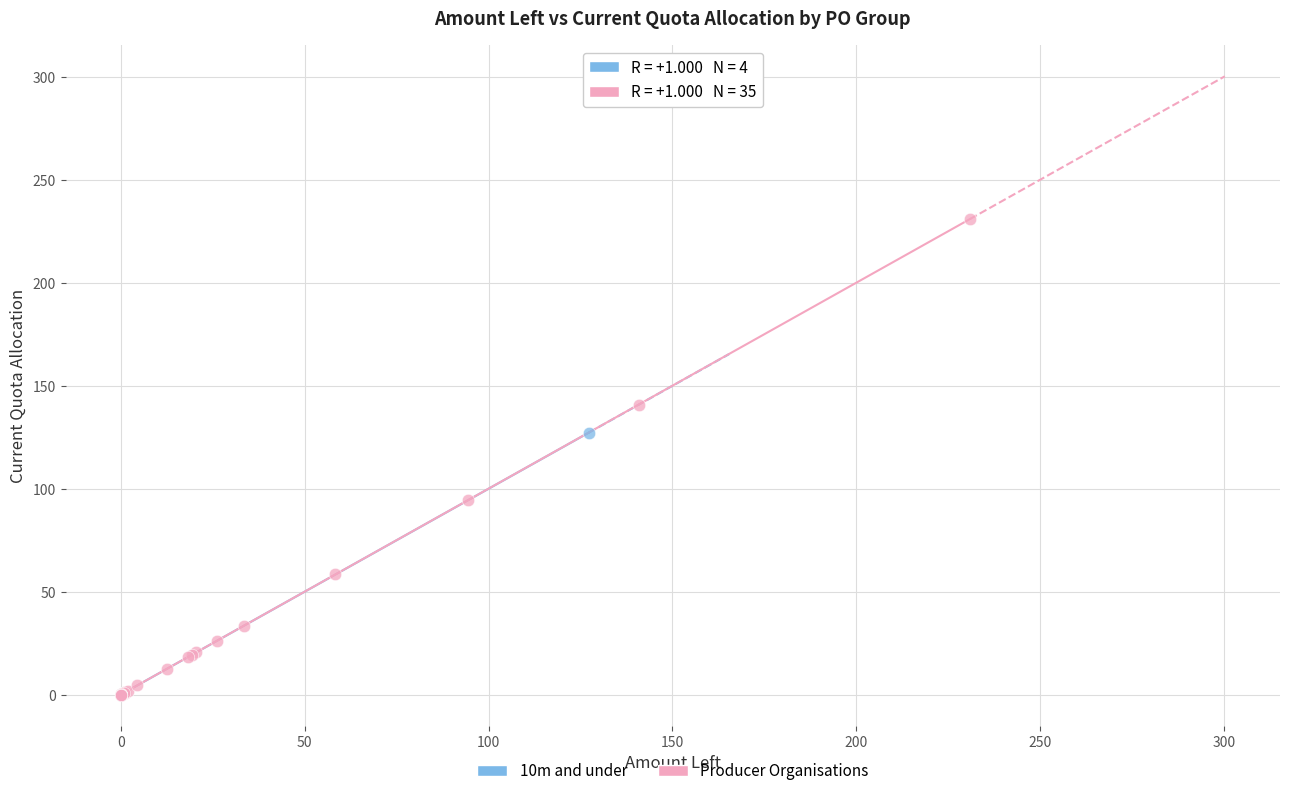

Which series has the largest Y range (max minus min)?

Producer Organisations